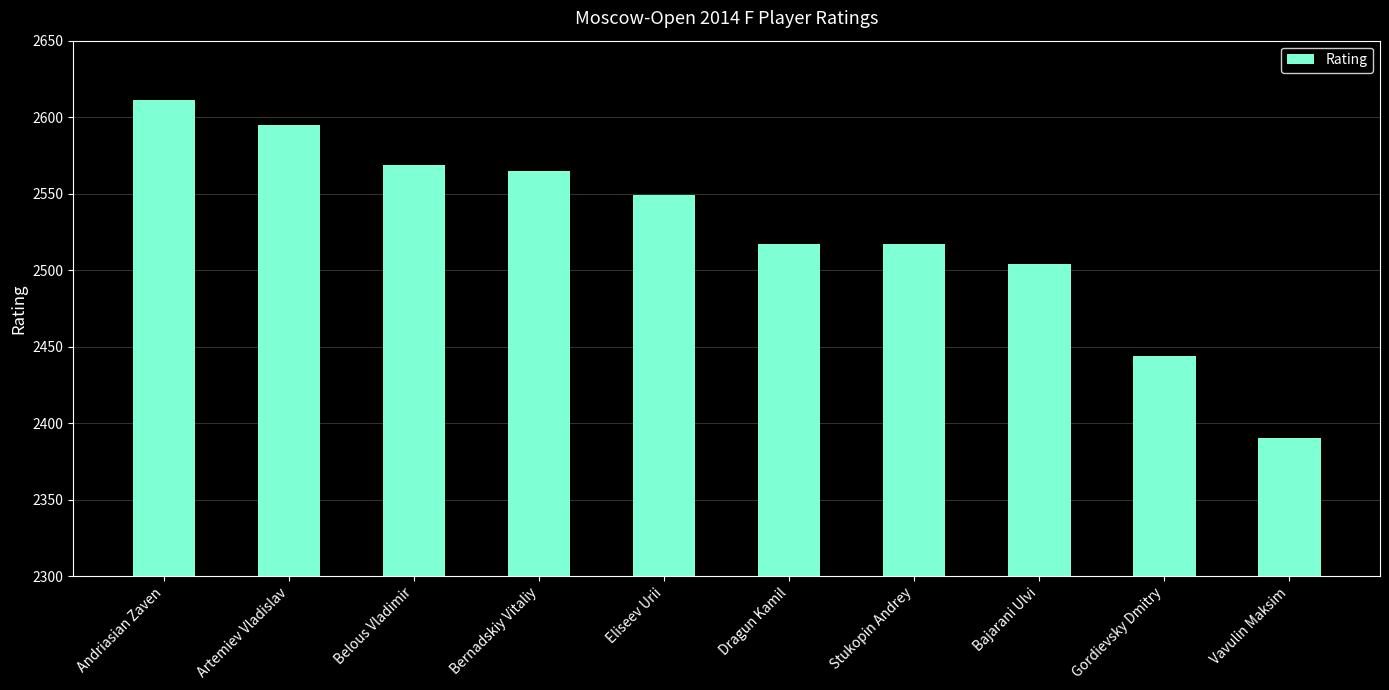

Between Eliseev Urii and Belous Vladimir, which is larger?

Belous Vladimir